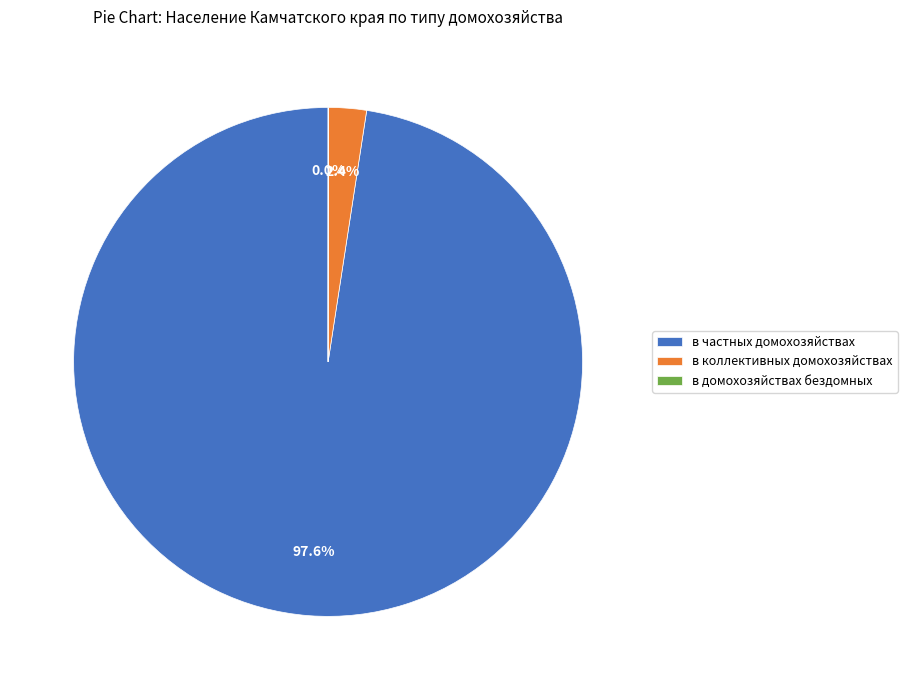

Which category has the biggest portion of the pie?

в частных домохозяйствах